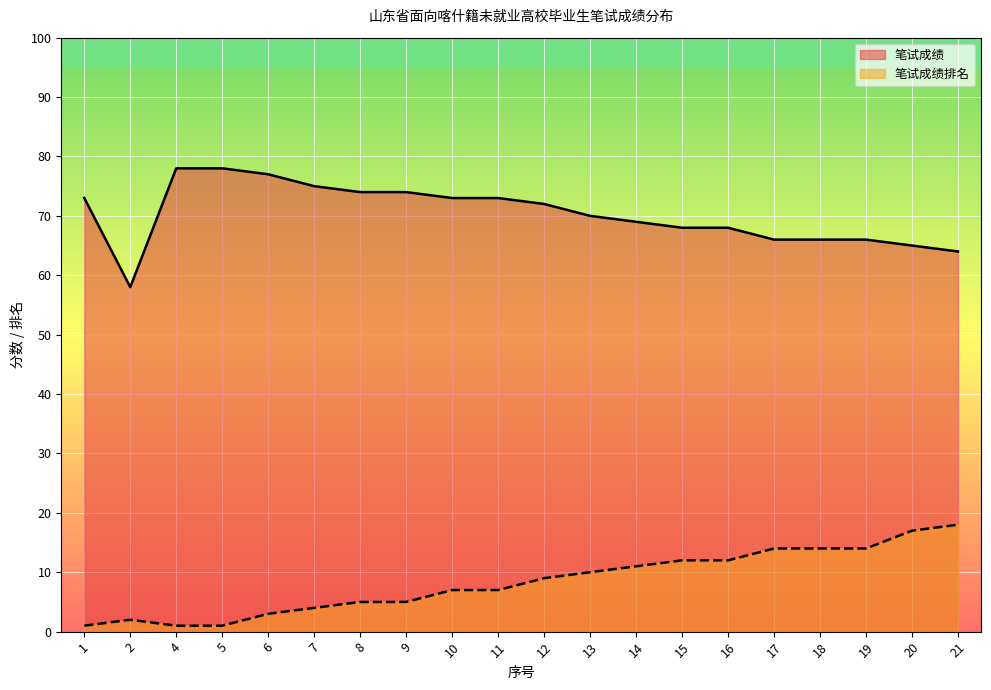

Rank the categories by 笔试成绩排名 value from highest to lowest.

21, 20, 17, 18, 19, 15, 16, 14, 13, 12, 10, 11, 8, 9, 7, 6, 2, 1, 4, 5